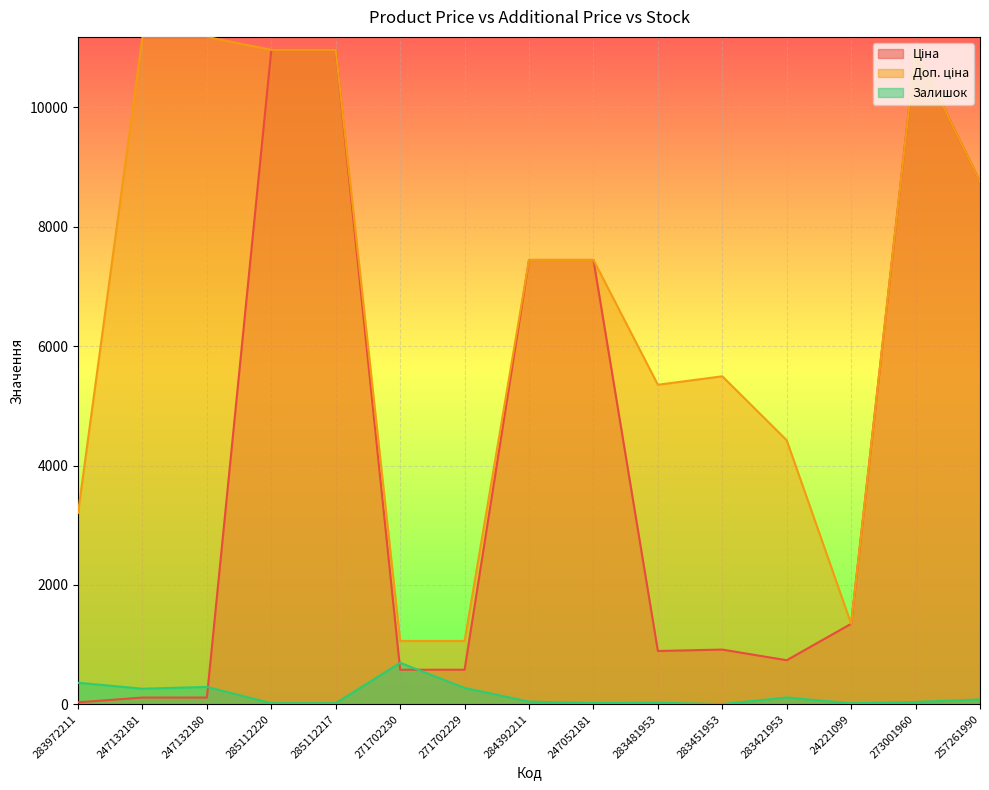

How many categories are shown in the chart?

15